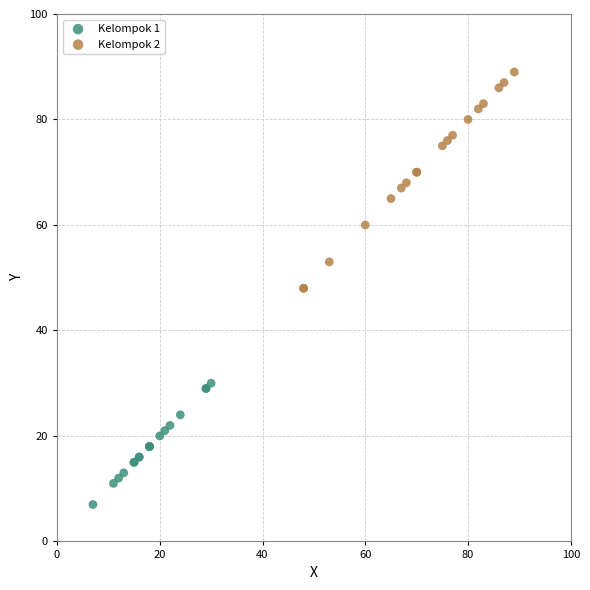

Which series contains the highest Y value?

Kelompok 2